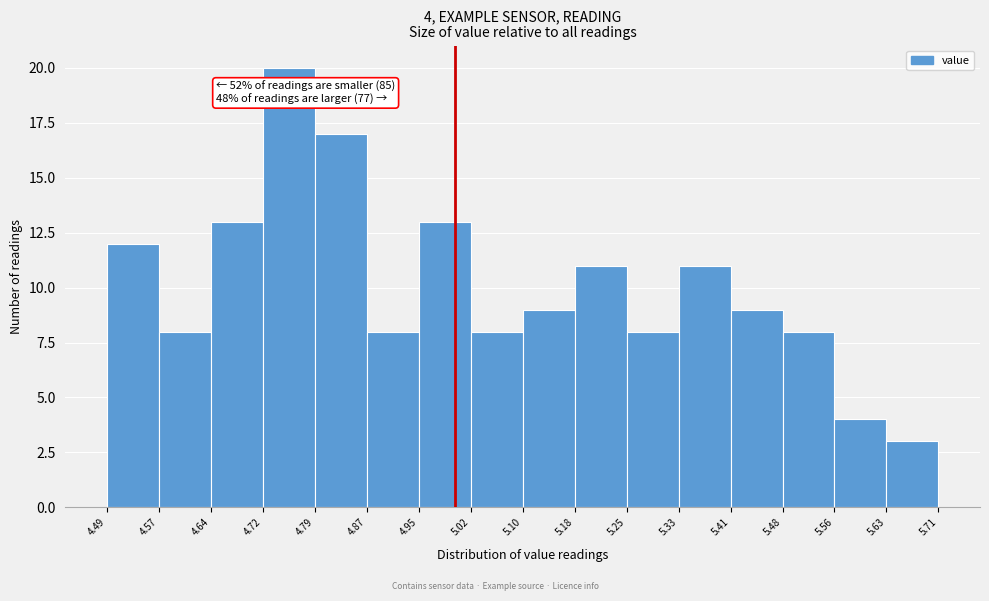

Over which range of the x-axis is the bar tallest?

4.72 to 4.79